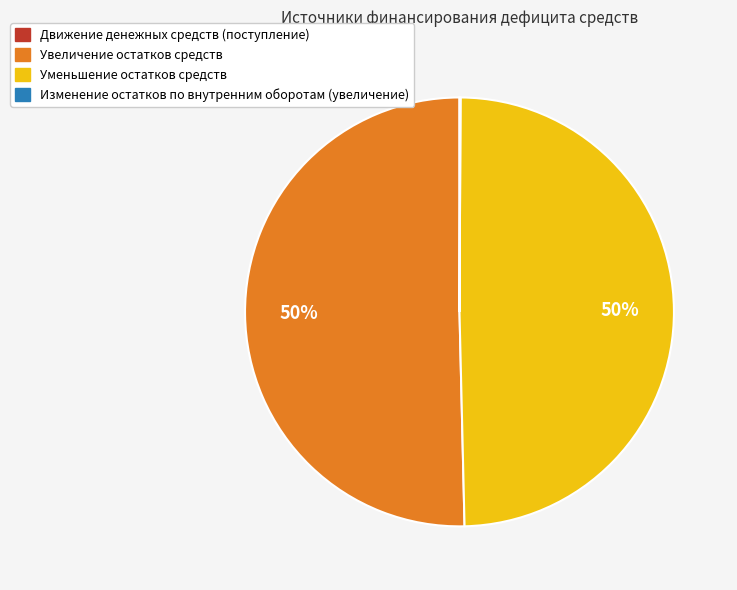

Is it true that Уменьшение остатков средств is 50% of the pie?

True